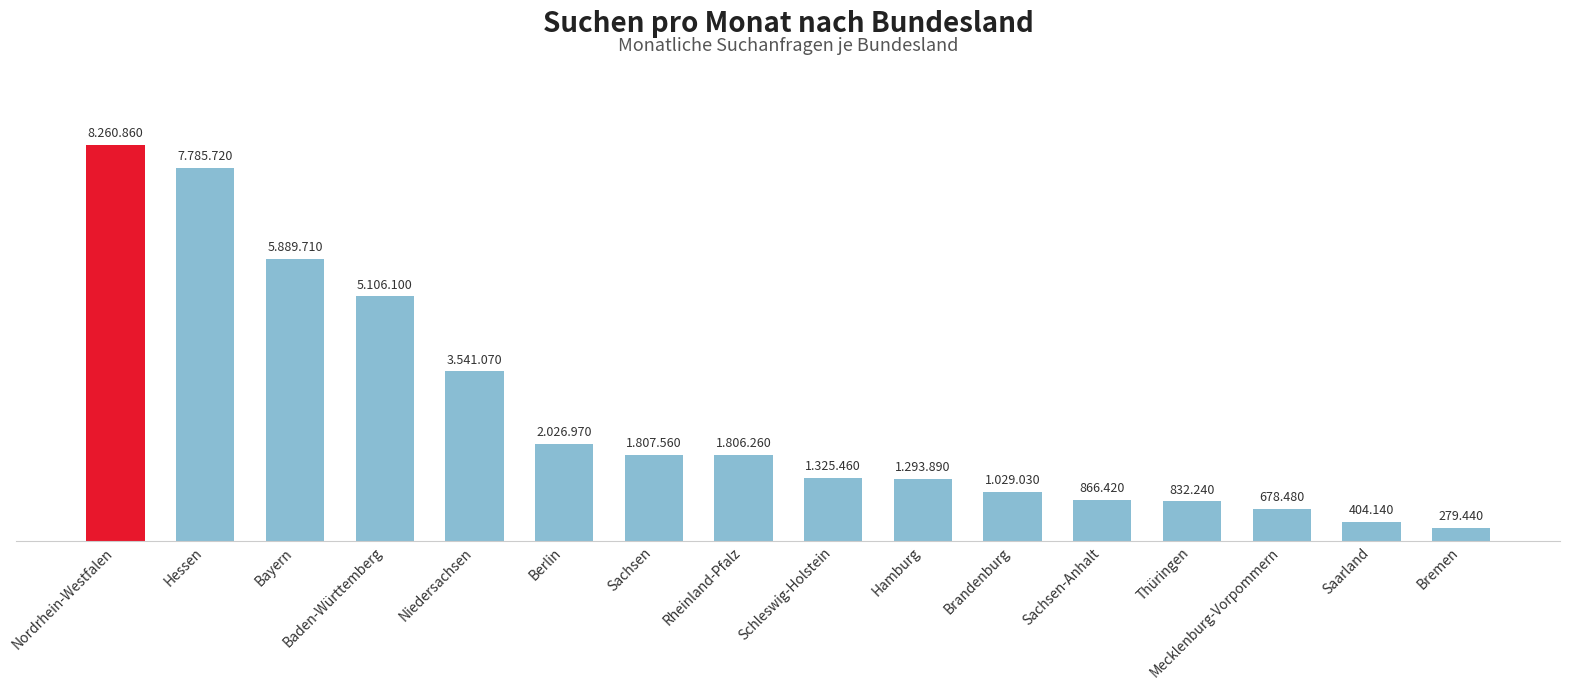

At which category does the chart reach its peak across all series?

Nordrhein-Westfalen